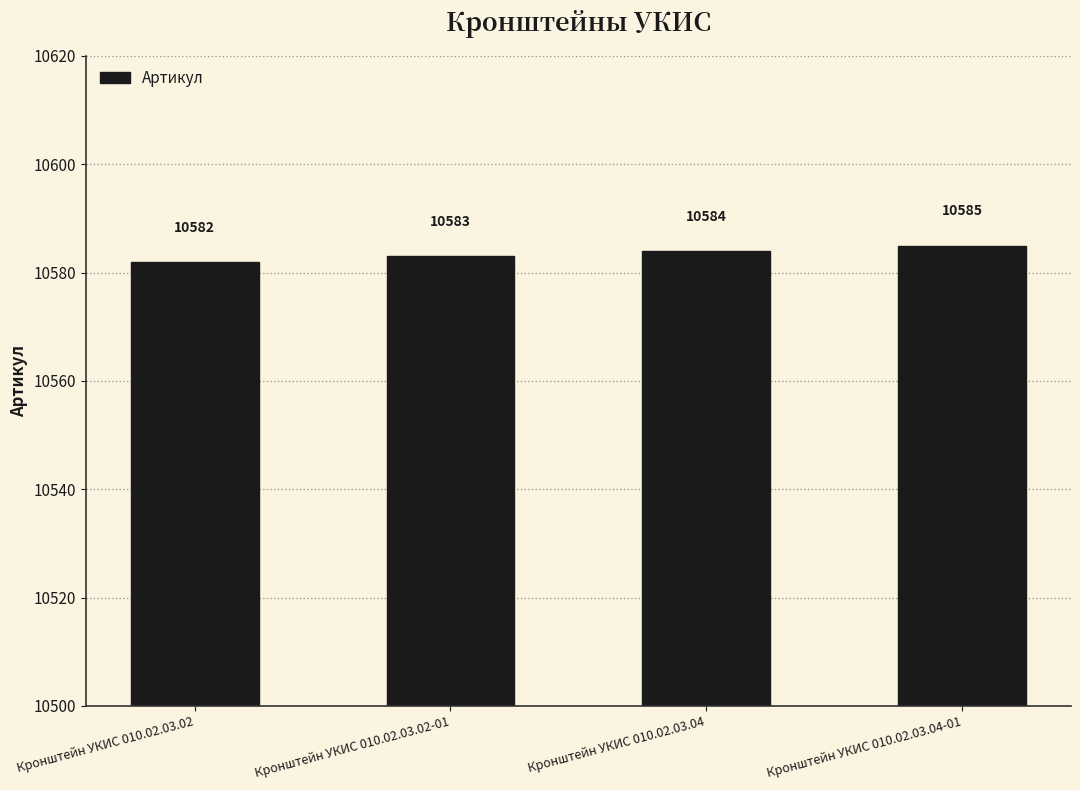

What is the ratio of the value at Кронштейн УКИС 010.02.03.04-01 to the value at Кронштейн УКИС 010.02.03.04?

1.0